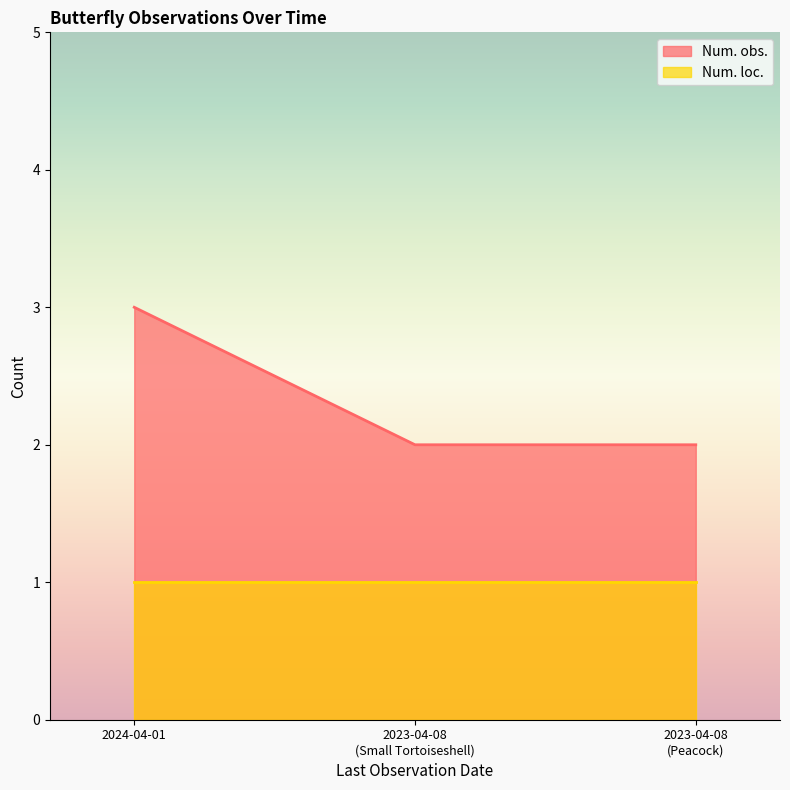

What is the difference between the maximum and second lowest values?

1